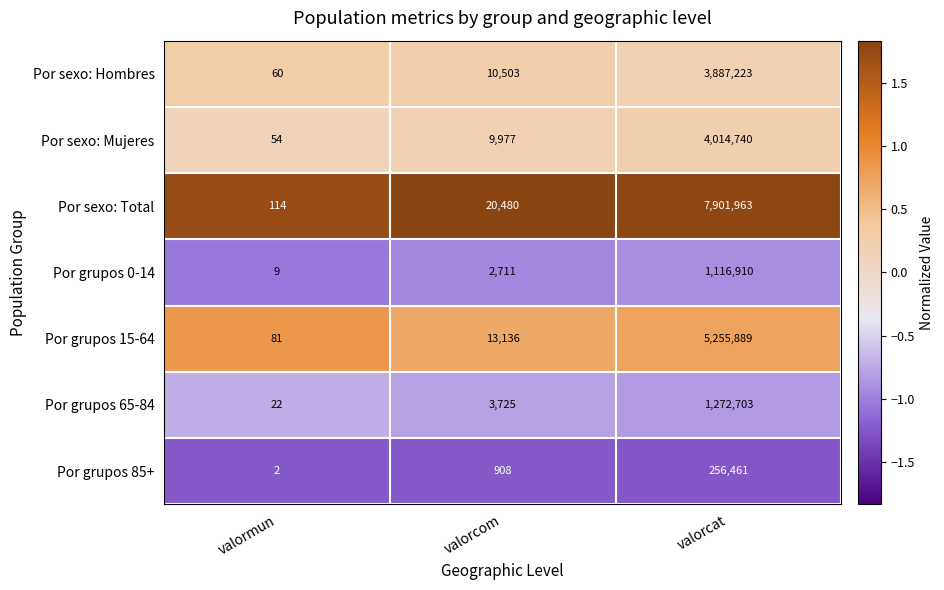

Reading left to right, transcribe all the data shown in this chart.

Por sexo: Hombres: 60	10503	3887223
Por sexo: Mujeres: 54	9977	4014740
Por sexo: Total: 114	20480	7901963
Por grupos 0-14: 9	2711	1116910
Por grupos 15-64: 81	13136	5255889
Por grupos 65-84: 22	3725	1272703
Por grupos 85+: 2	908	256461